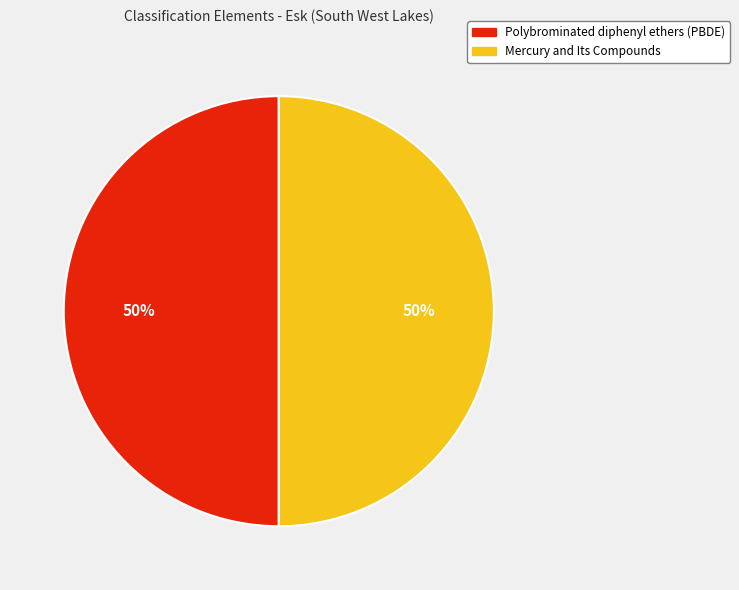

Approximately how many times larger is the value at Mercury and Its Compounds compared to Polybrominated diphenyl ethers (PBDE)?

1.0